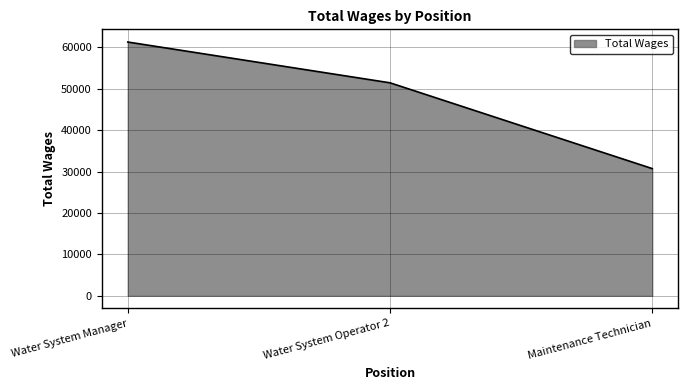

Rank the categories by value from highest to lowest.

Water System Manager, Water System Operator 2, Maintenance Technician